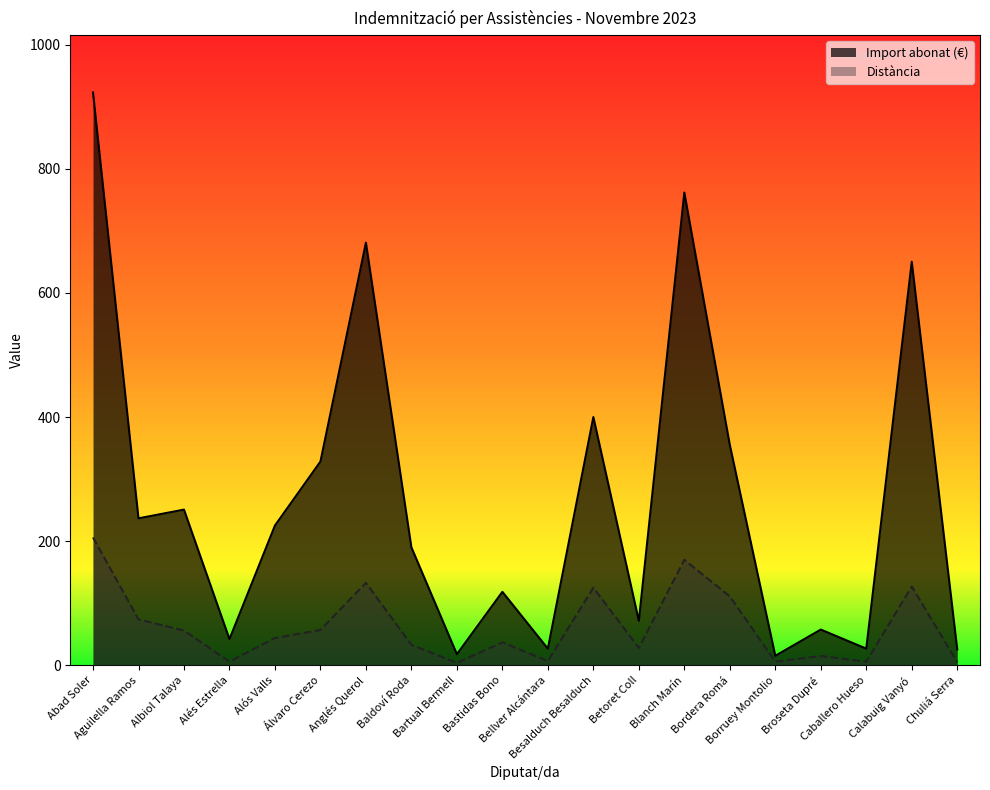

True or false: Import abonat (€) and Distància intersect in this chart.

False